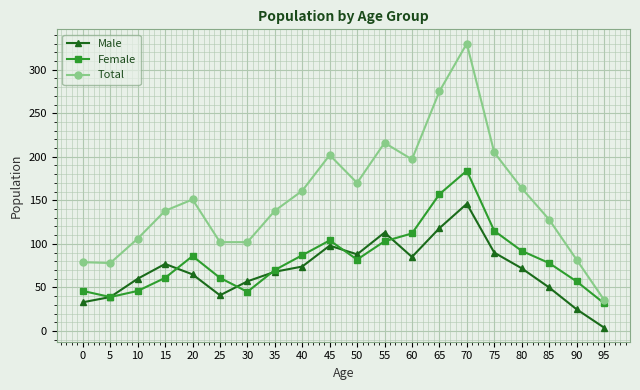

How many interior local valleys does the Female series have?

3